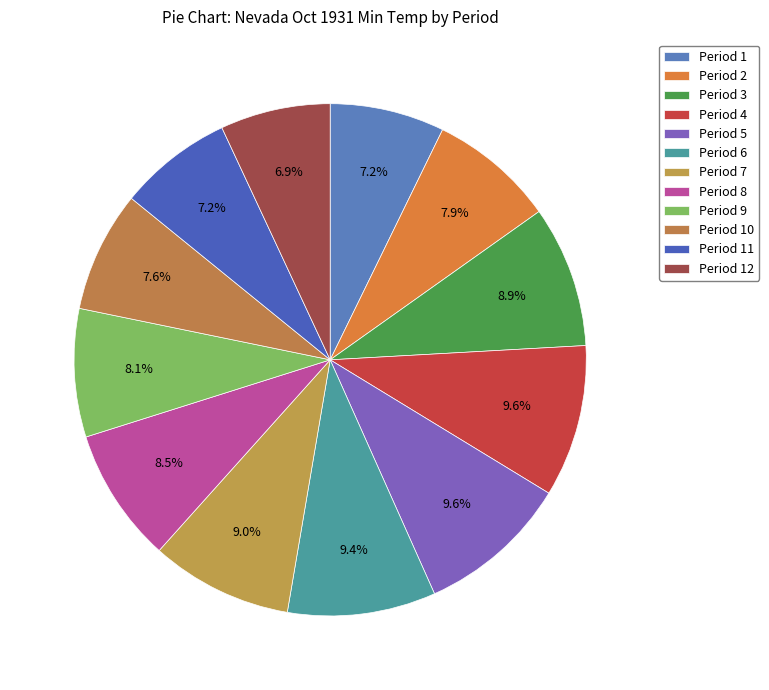

The Period 6 slice represents 23% of the pie. True or false?

False